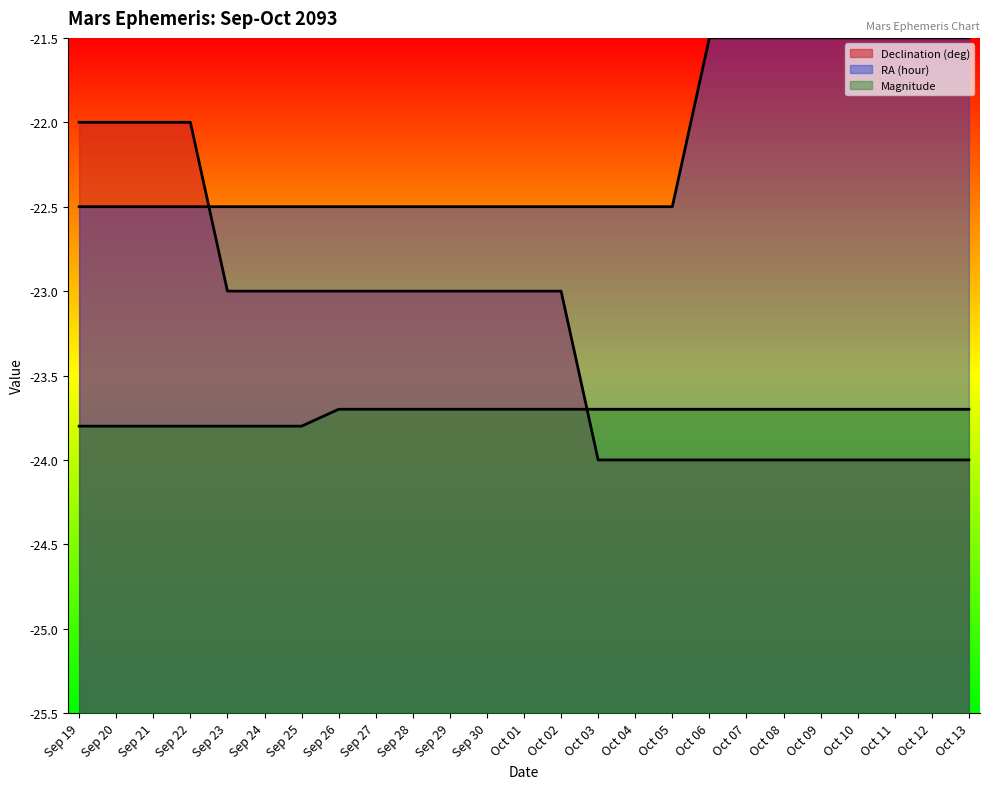

Rank the series by their maximum value, from highest to lowest.

RA (hour), Declination (deg), Magnitude